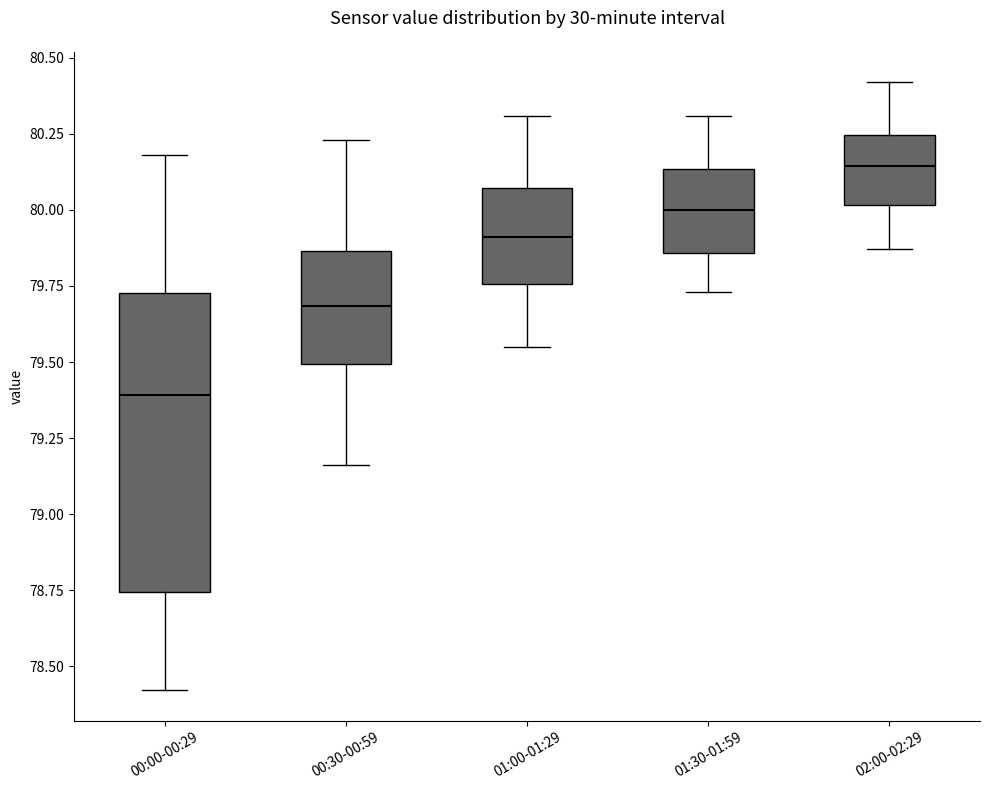

Comparing the boxes themselves (not the whiskers), which one is the tallest?

00:00-00:29